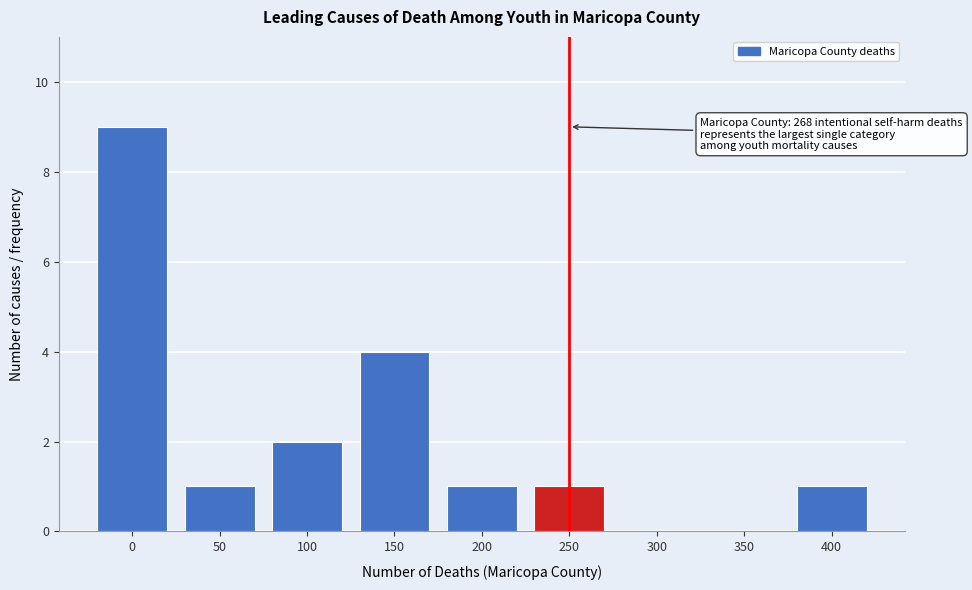

Reading left to right, extract all data points from this chart.

0=9	50=1	100=2	150=4	200=1	250=1	300=0	350=0	400=1